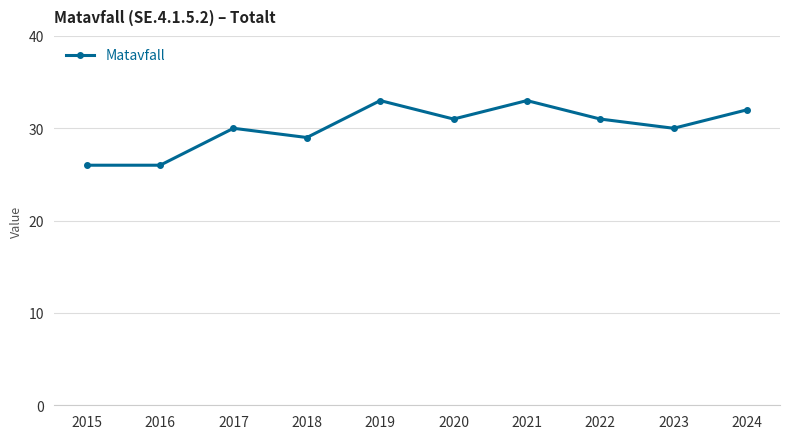

Count the values in the range 29 to 32.

6